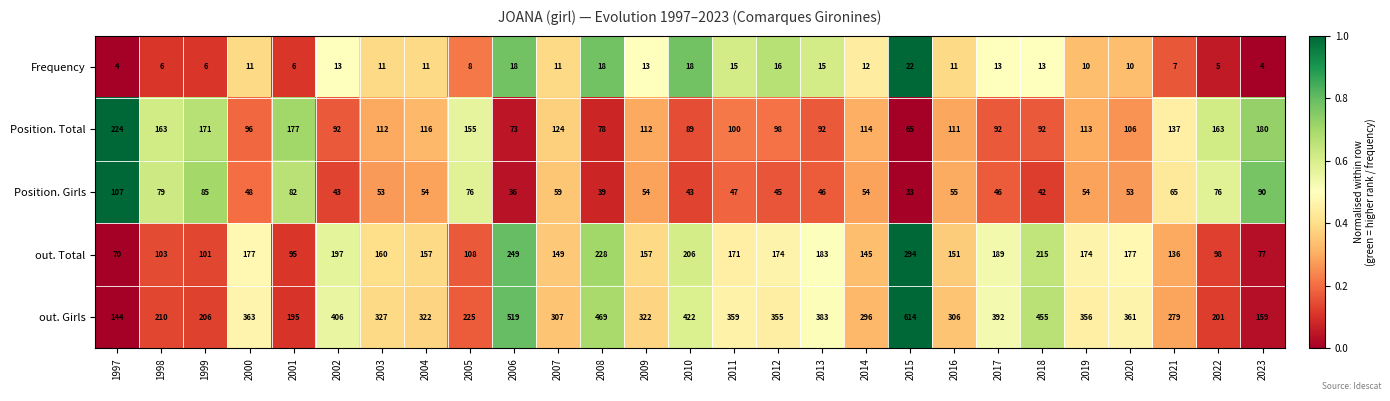

The value of Position. Total at 2023 is 180. True or false?

True